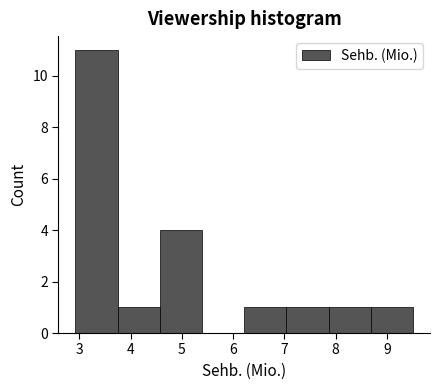

What is the height of the bar covering 4.6 to 5.4 on the x-axis? Neither the bar edges nor the heights are printed on the chart, so give them approximately, as read against the axes.

4